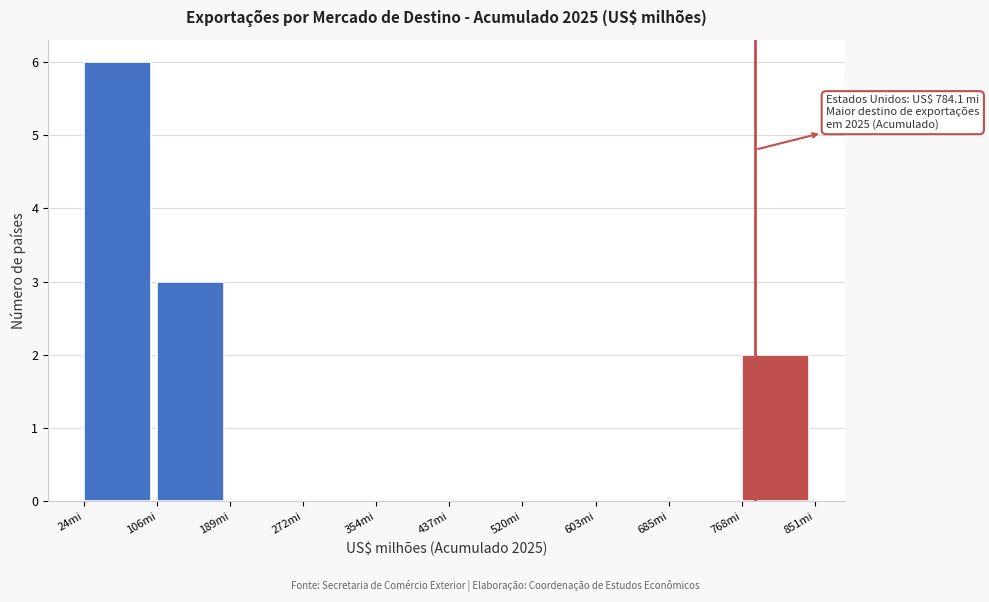

Over which range of the x-axis is the bar tallest?

20 to 110